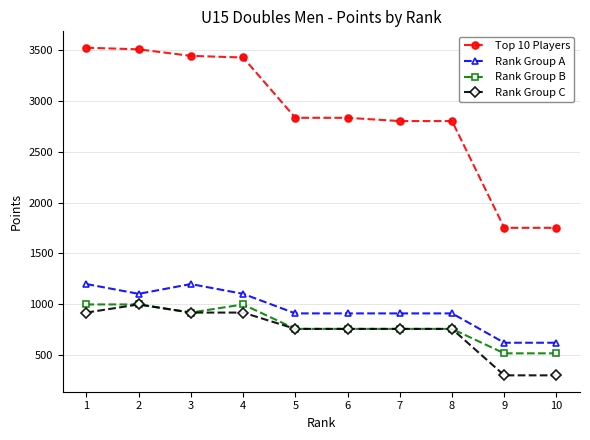

What is the value of the Top 10 Players point at the 2nd from the left?

3504